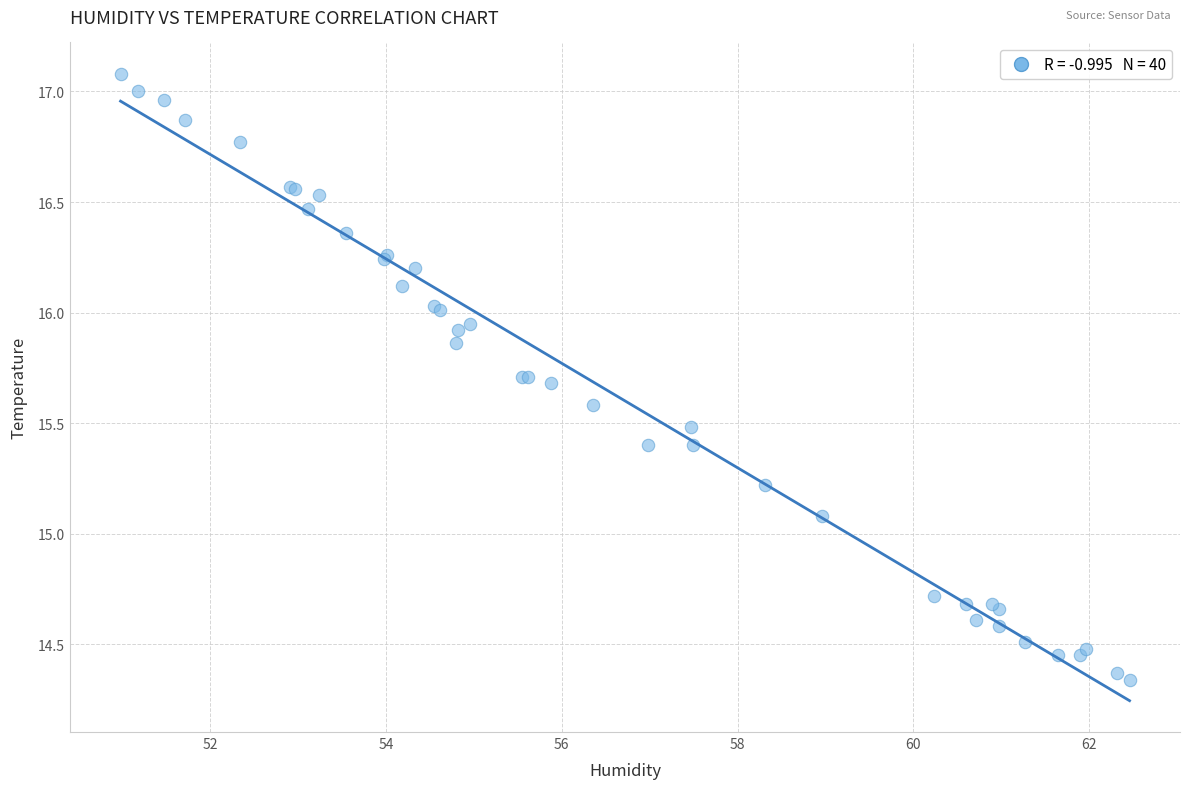

What Y value in the scatter plot is closest to 15?

15.1